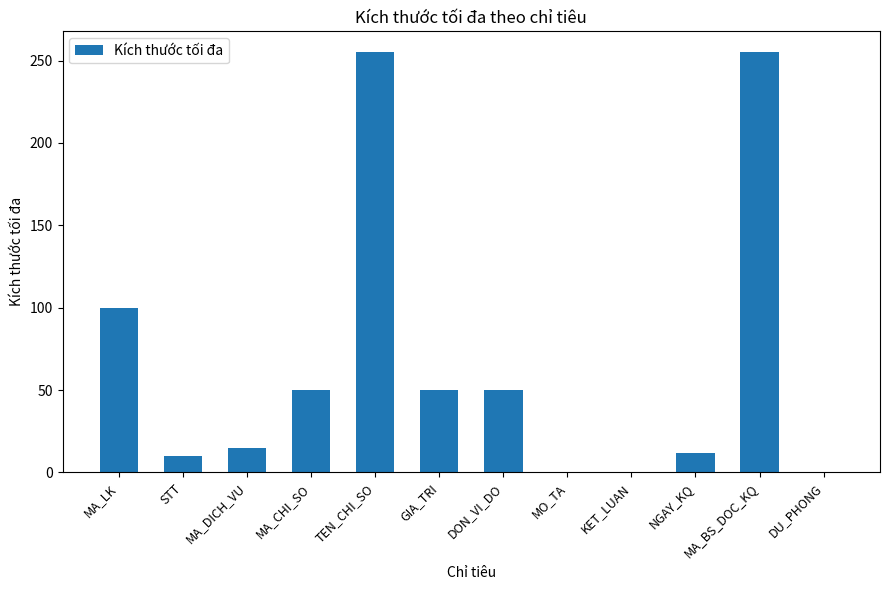

What is the approximate value at MA_CHI_SO?

50